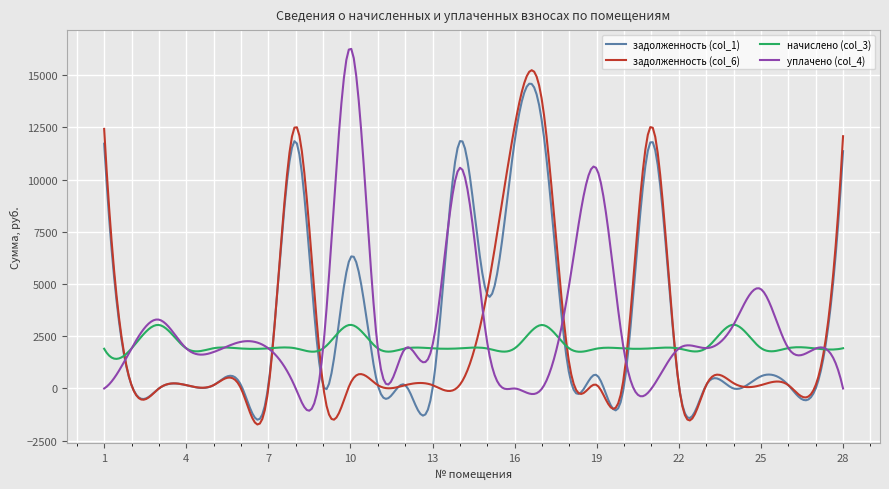

True or false: уплачено (col_4) has more than 1 interior local peaks.

True